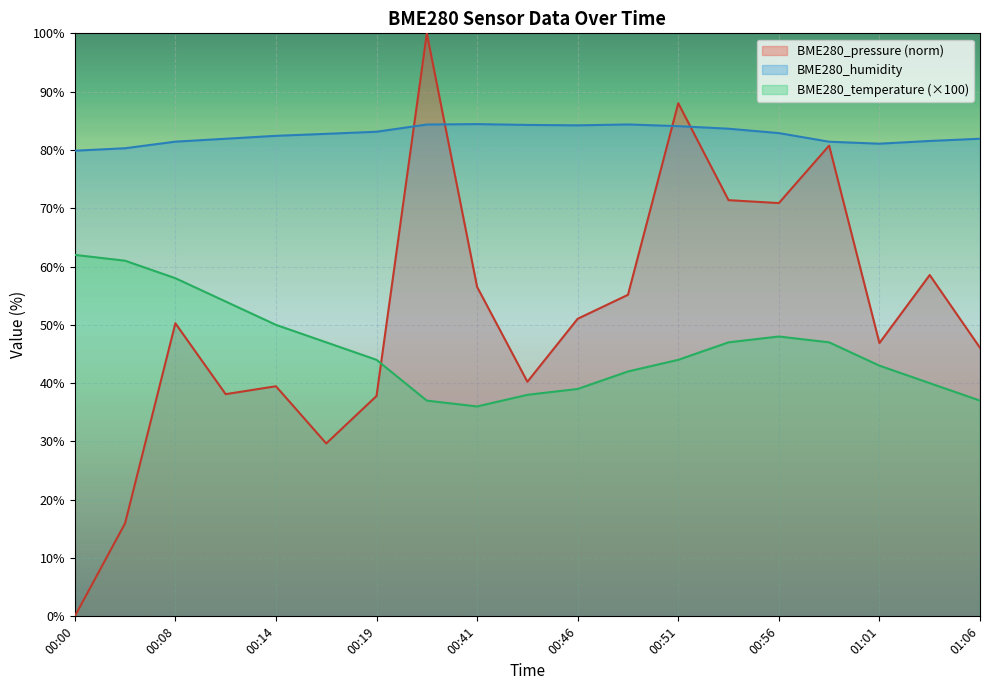

Is the value of BME280_pressure at 00:08 greater than the value of BME280_humidity at 00:43?

No